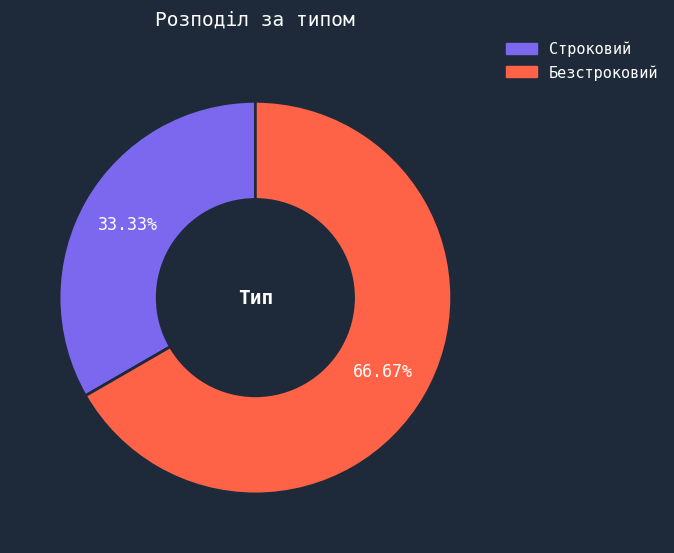

To the nearest percent, what is the difference between the Безстроковий and Строковий slice percentages?

33%